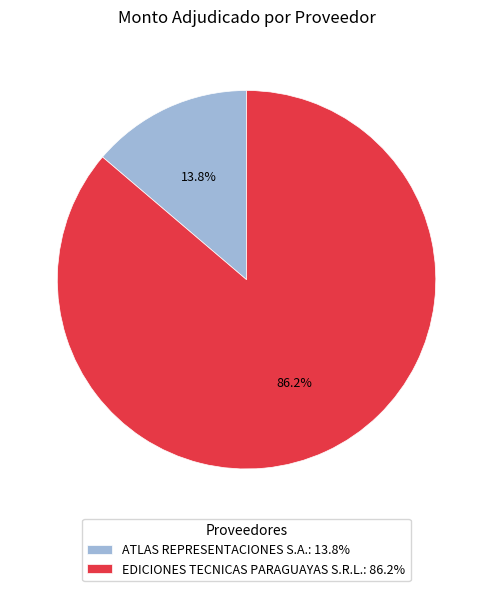

Does ATLAS REPRESENTACIONES S.A. represent more than half of the total?

No